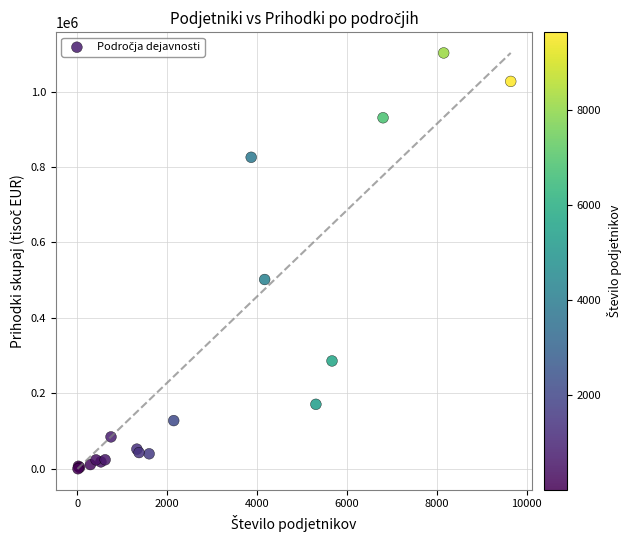

What Y value in the scatter plot is closest to 551362?

501907.6